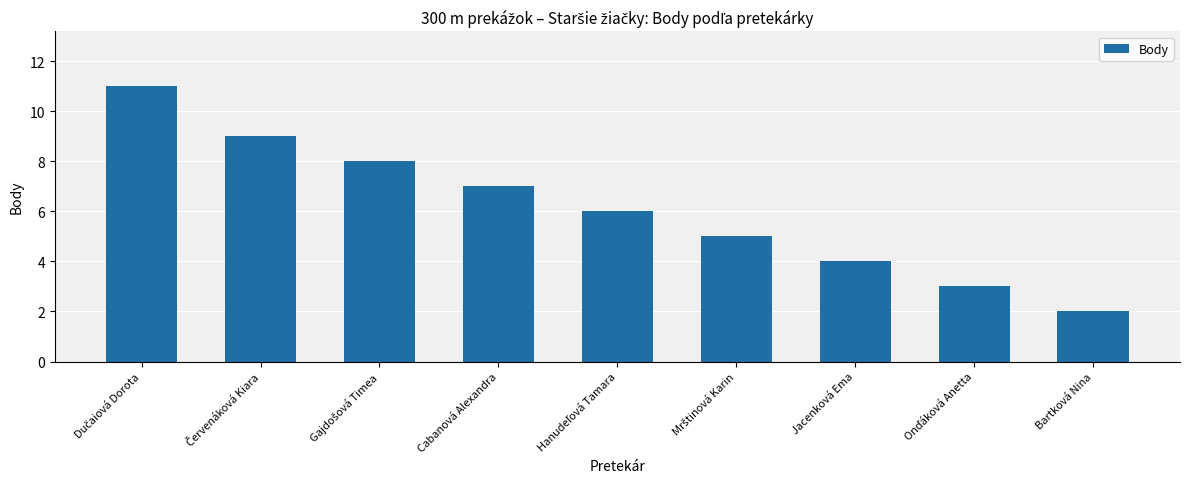

What is the label of the 4th bar from the left?

Cabanová Alexandra